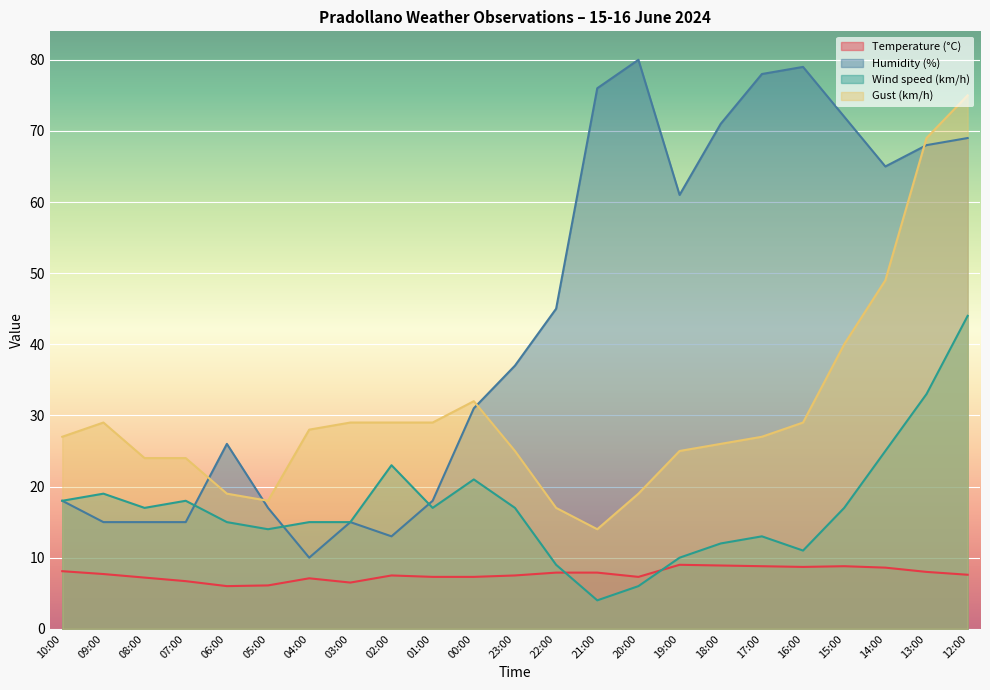

What is the difference between the maximum and minimum values in the Wind speed (km/h) series?

40.0